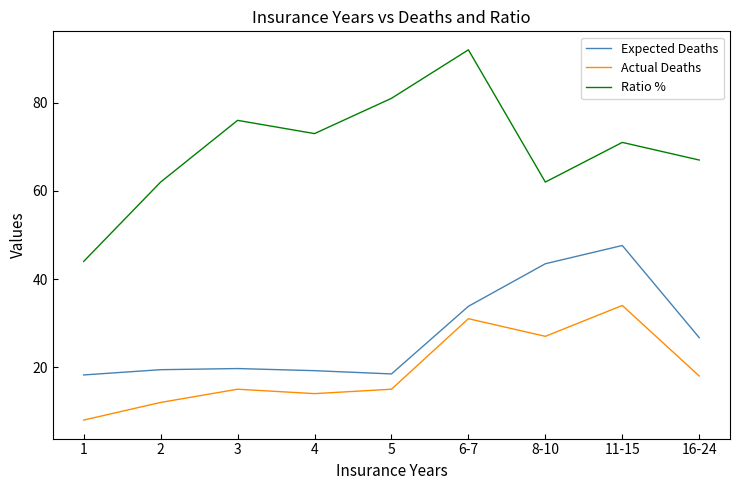

The Expected Deaths series shows 19.4 at 2. True or false?

True